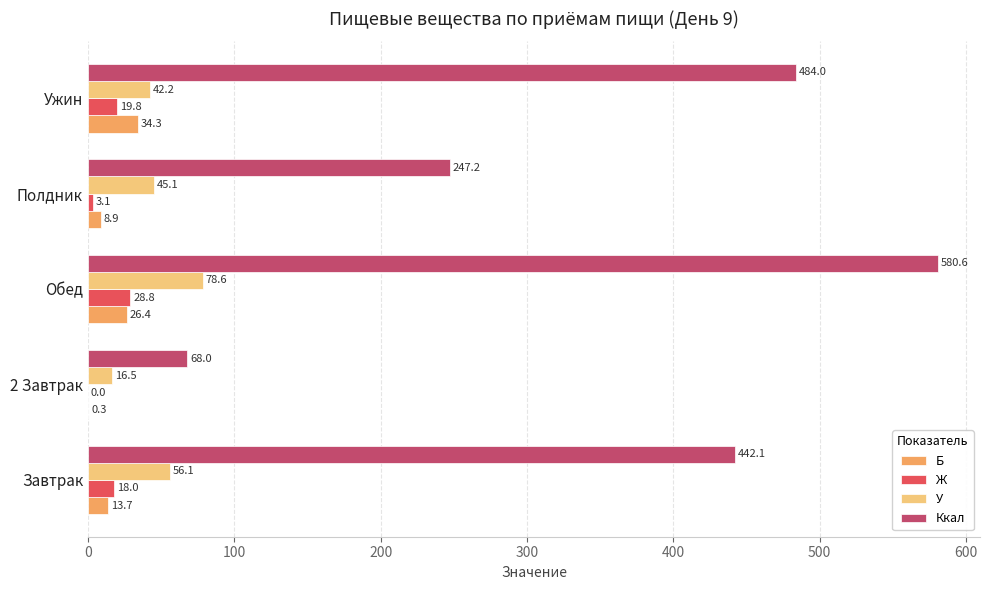

True or false: Ккал has a value of 93.6 at 2 Завтрак.

False